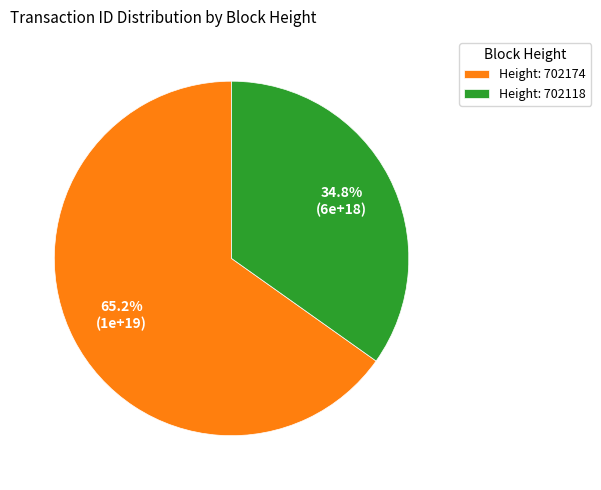

To the nearest percent, what is the difference between the largest and smallest slice percentages?

30%